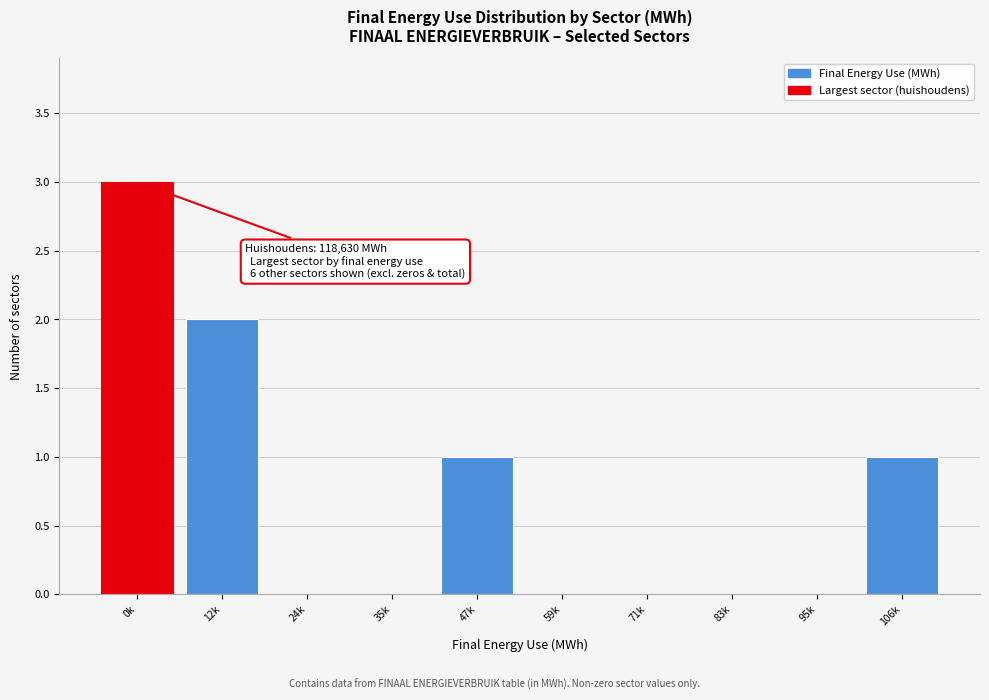

Reading left to right, transcribe all the data shown in this chart.

0k=3	12k=2	24k=0	35k=0	47k=1	59k=0	71k=0	83k=0	95k=0	106k=1